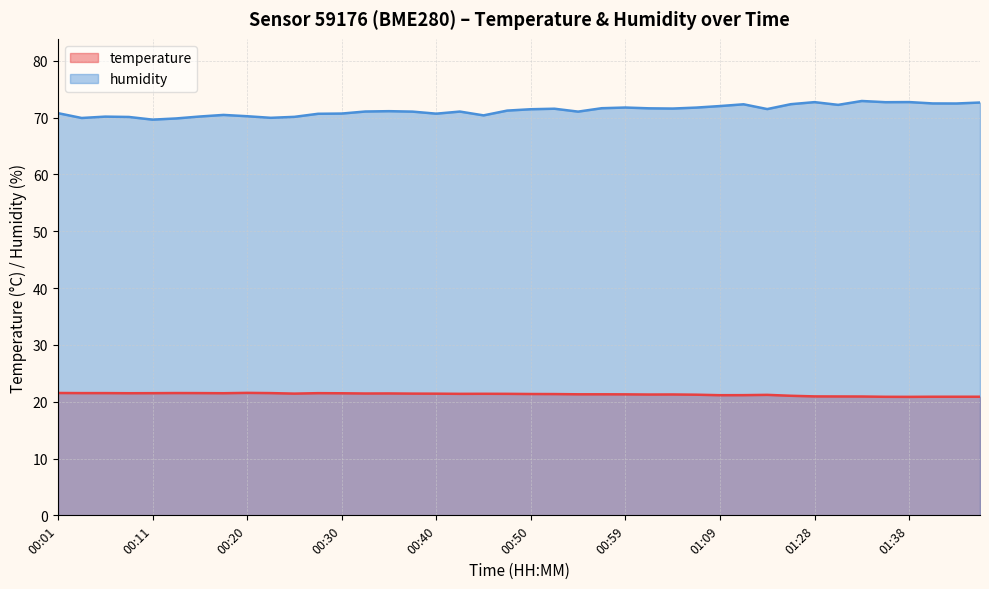

How many values in the humidity series exceed 71?

25